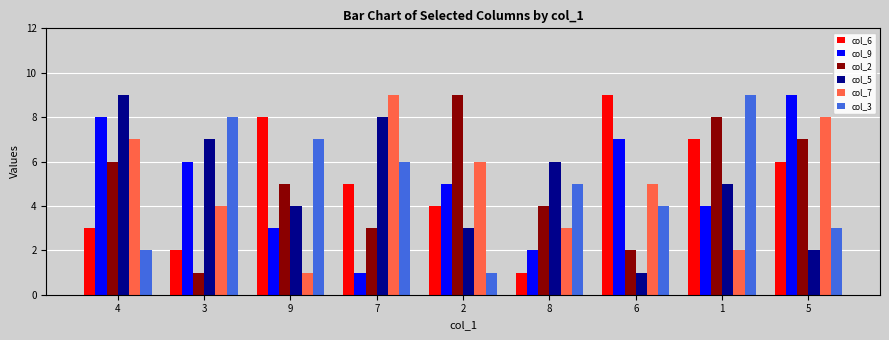

Which series changed the most between 3 and 1?

col_2